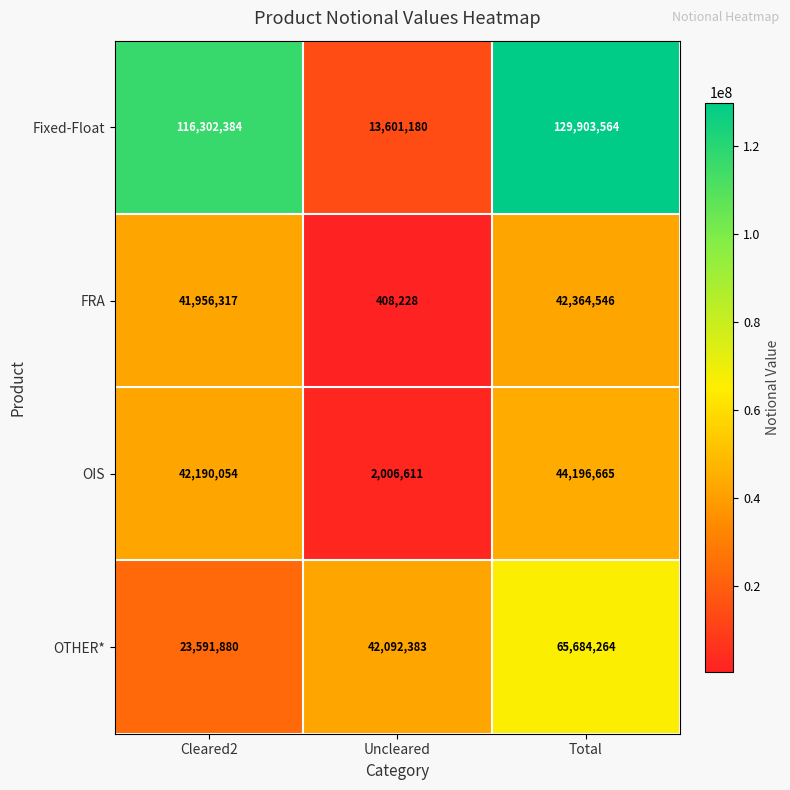

What is the difference between the maximum and minimum values in the Fixed-Float series?

116302384